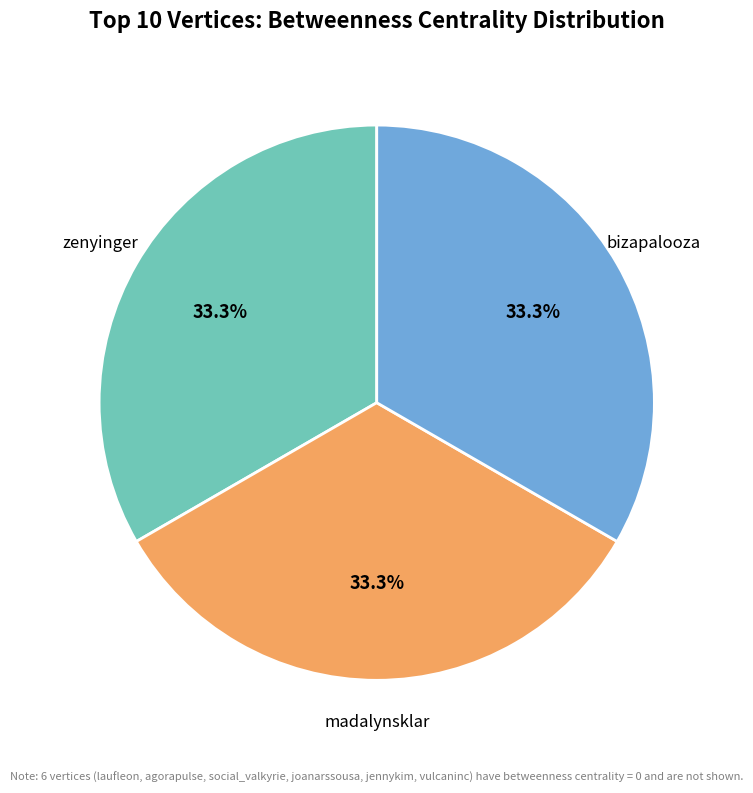

Is there any slice that represents more than half of the pie?

No